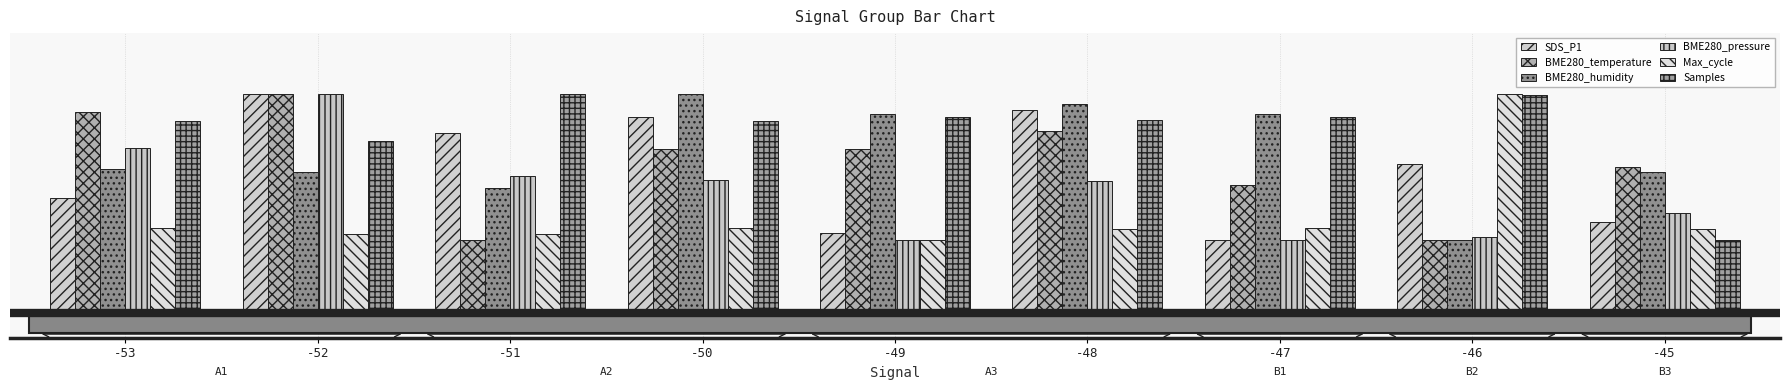

True or false: BME280_pressure has a value of 0.7 at -53.

True